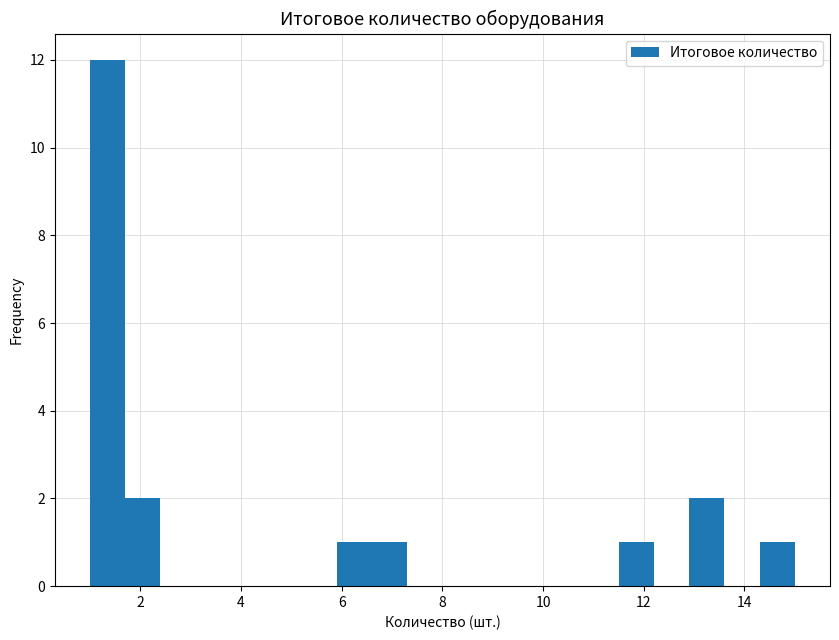

Read against the x-axis, roughly where is the centre of the tallest bar?

1.4